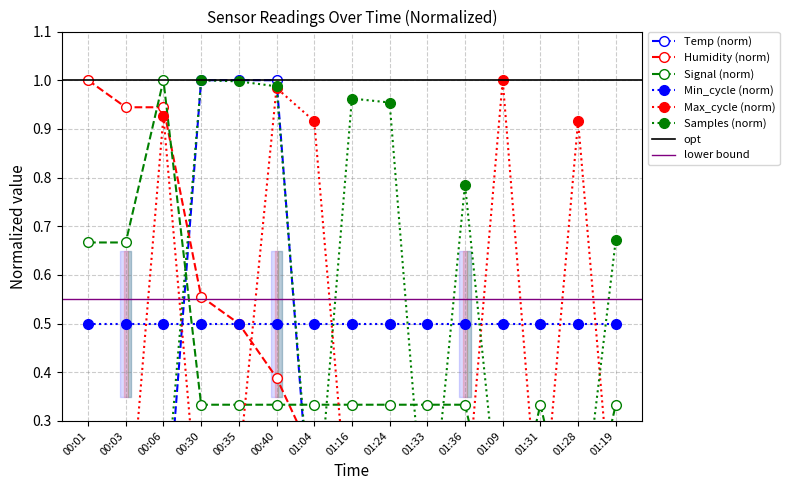

What is the label of the 10th point from the left?

01:33